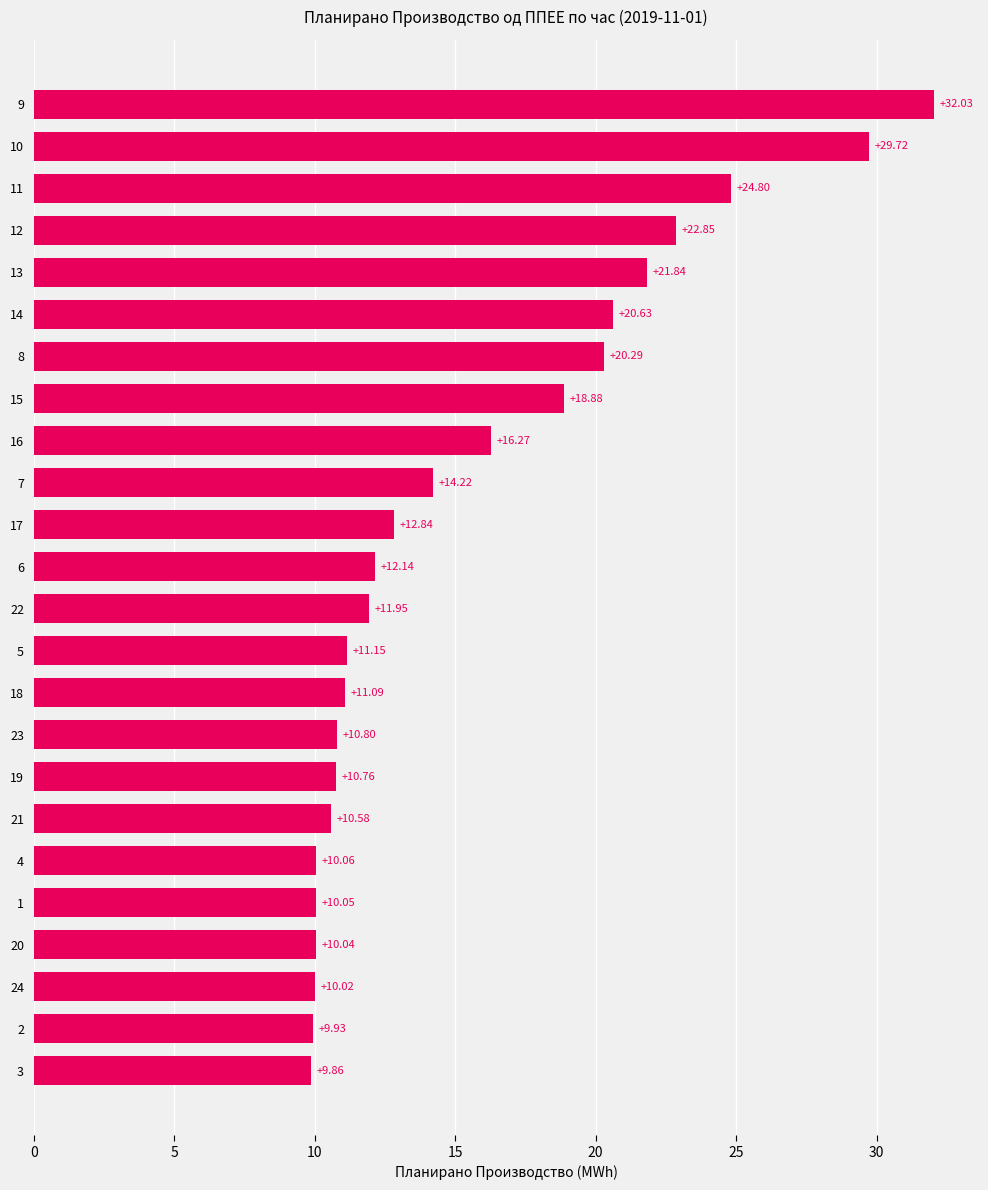

Read the value at 14.

20.6